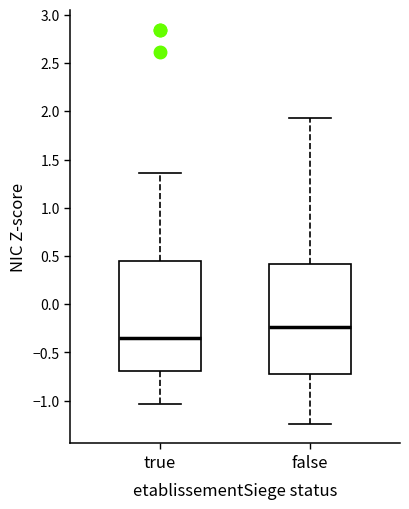

Reading left to right, read every box against the y-axis: the position of its median line, the range the box covers, and the ends of its whiskers. The values are not printed on the chart, so give them approximately, as read against the axis.

true: median -0.35, box -0.70 to 0.45, whiskers -1.05 to 1.35
false: median -0.25, box -0.75 to 0.40, whiskers -1.25 to 1.95